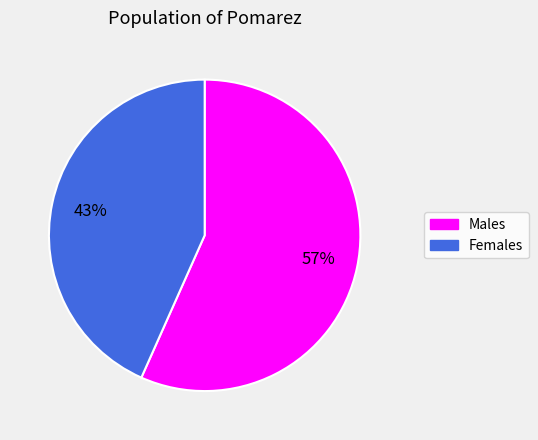

Do Females and Males together represent more than half of the pie?

Yes